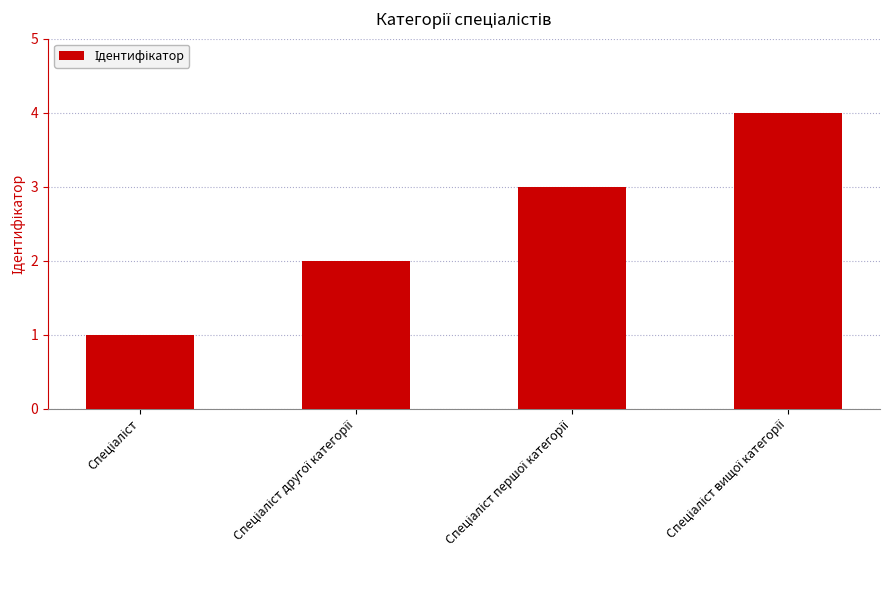

What is the maximum value shown in the chart?

4